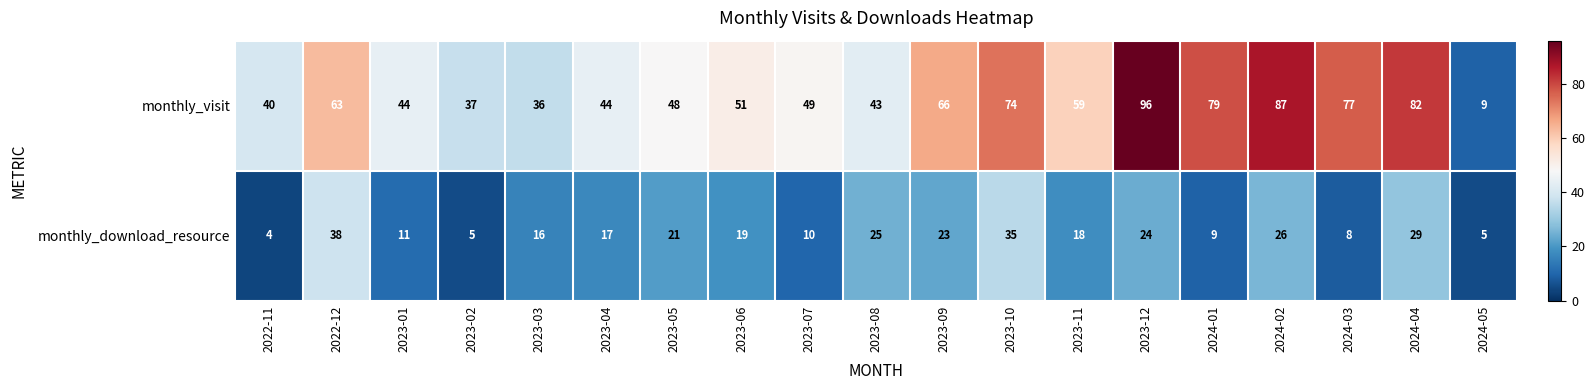

What is the smallest value displayed?

4